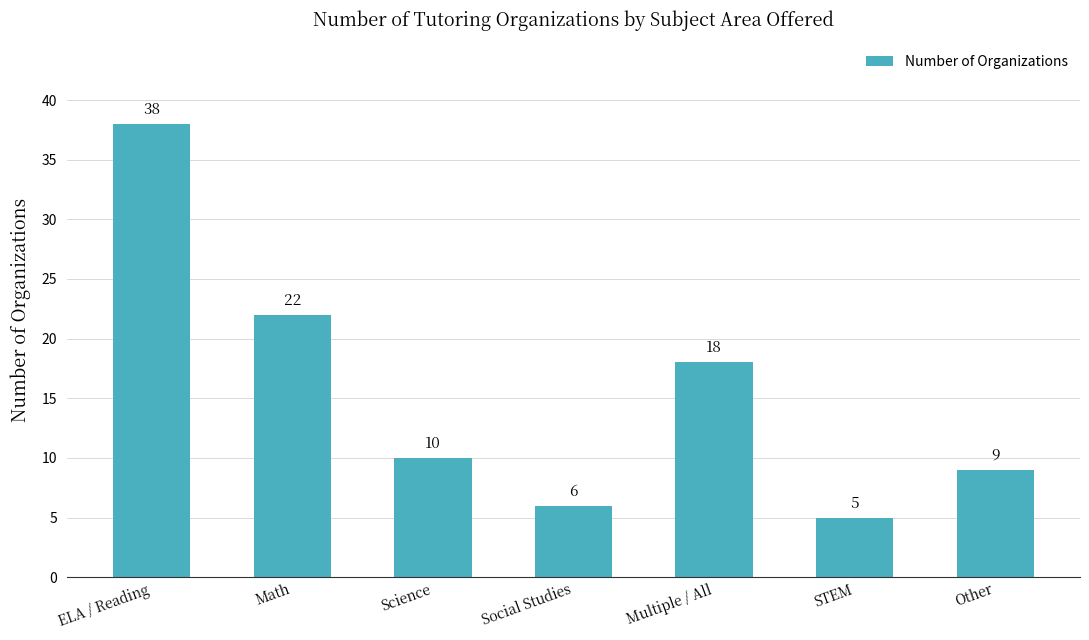

Are the bars grouped side by side (vs. stacked)?

No